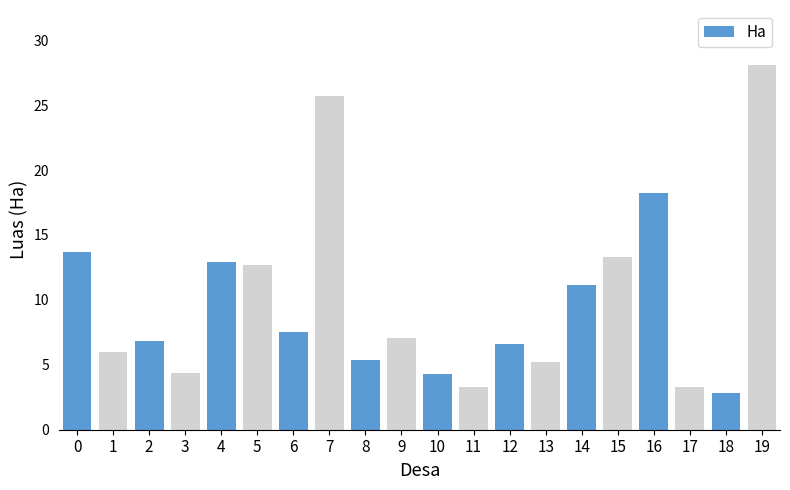

What is the sum of all values?

198.5